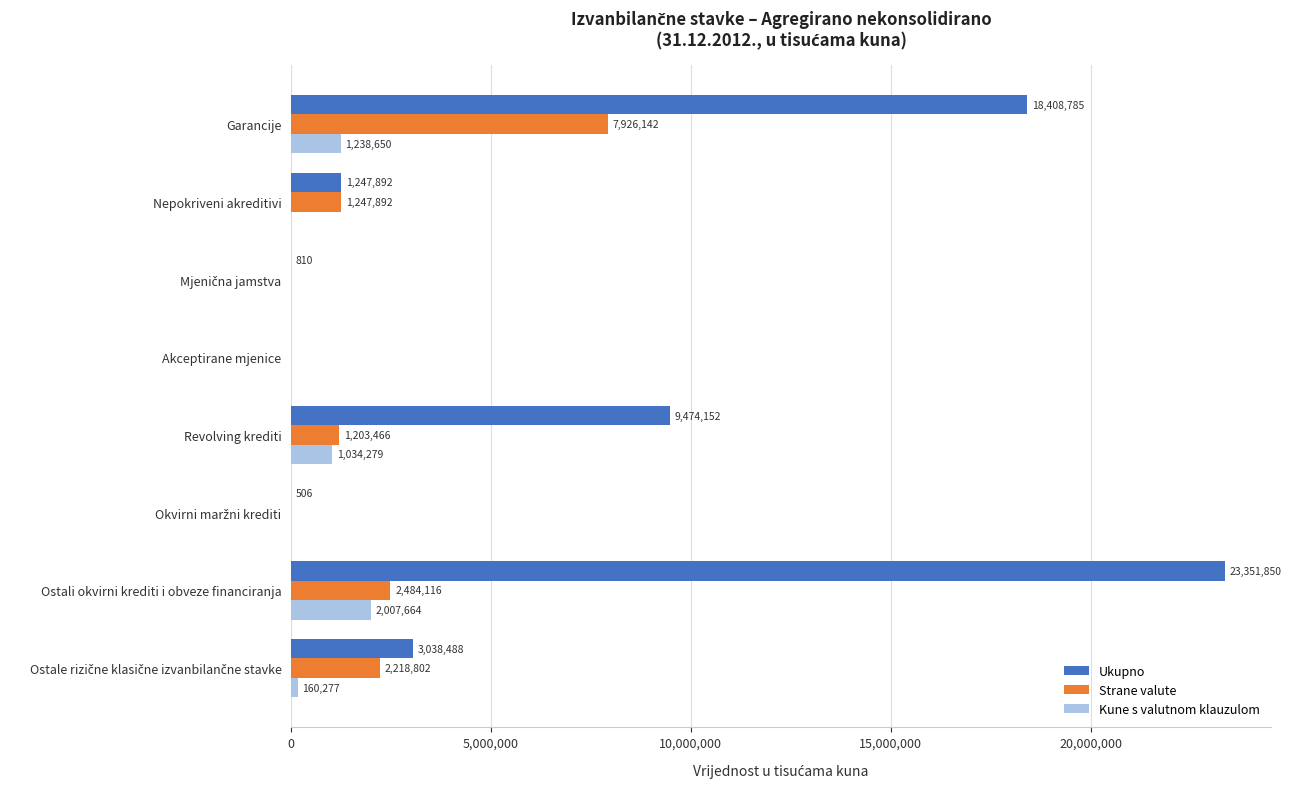

Between Akceptirane mjenice and Revolving krediti, which series saw the biggest shift?

Ukupno